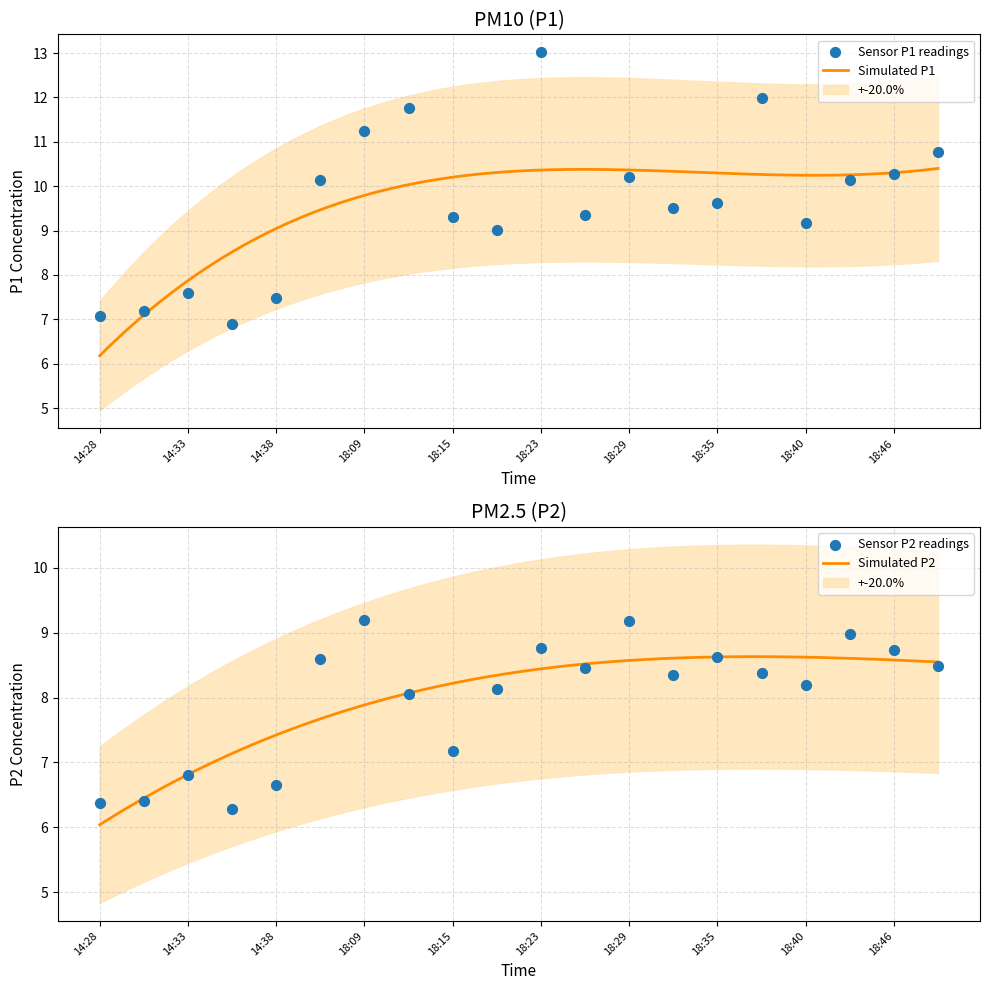

At which category is the sum across all series the highest?

18:23